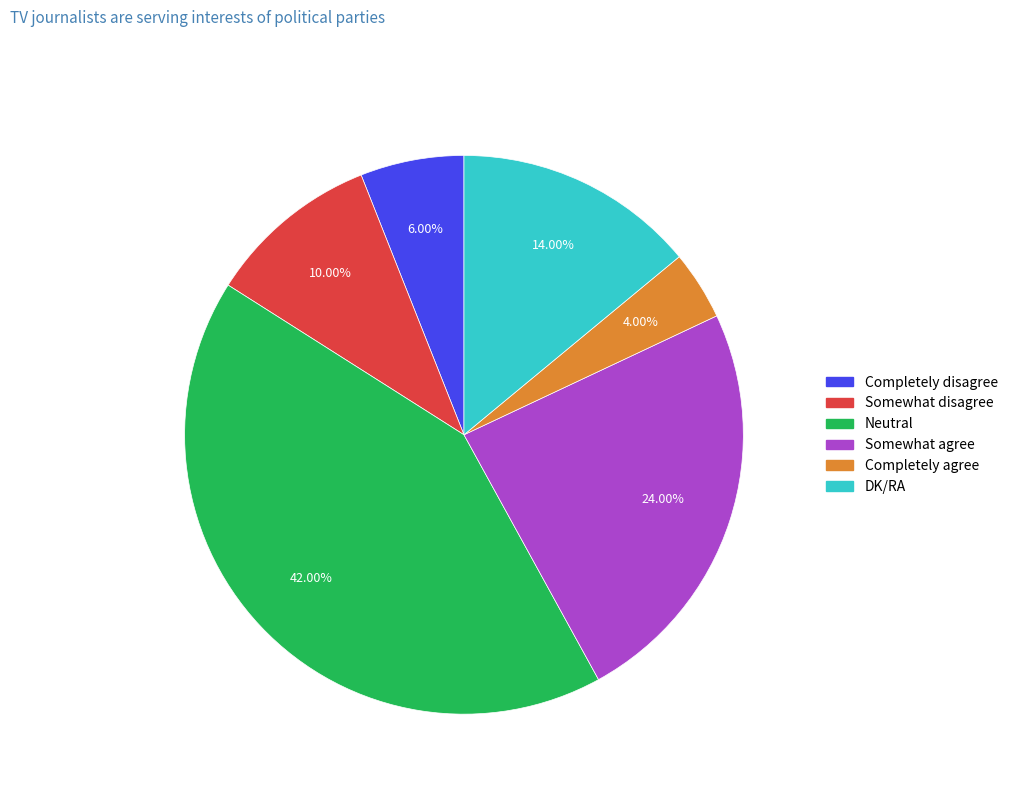

Does DK/RA represent more than half of the total?

No